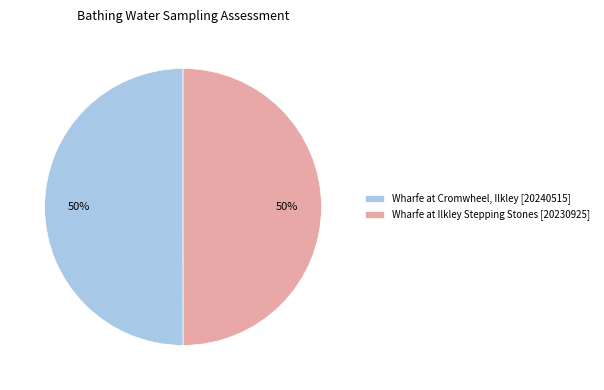

What is the ratio of the value at Wharfe at Cromwheel, Ilkley [20240515] to the value at Wharfe at Ilkley Stepping Stones [20230925]?

1.0